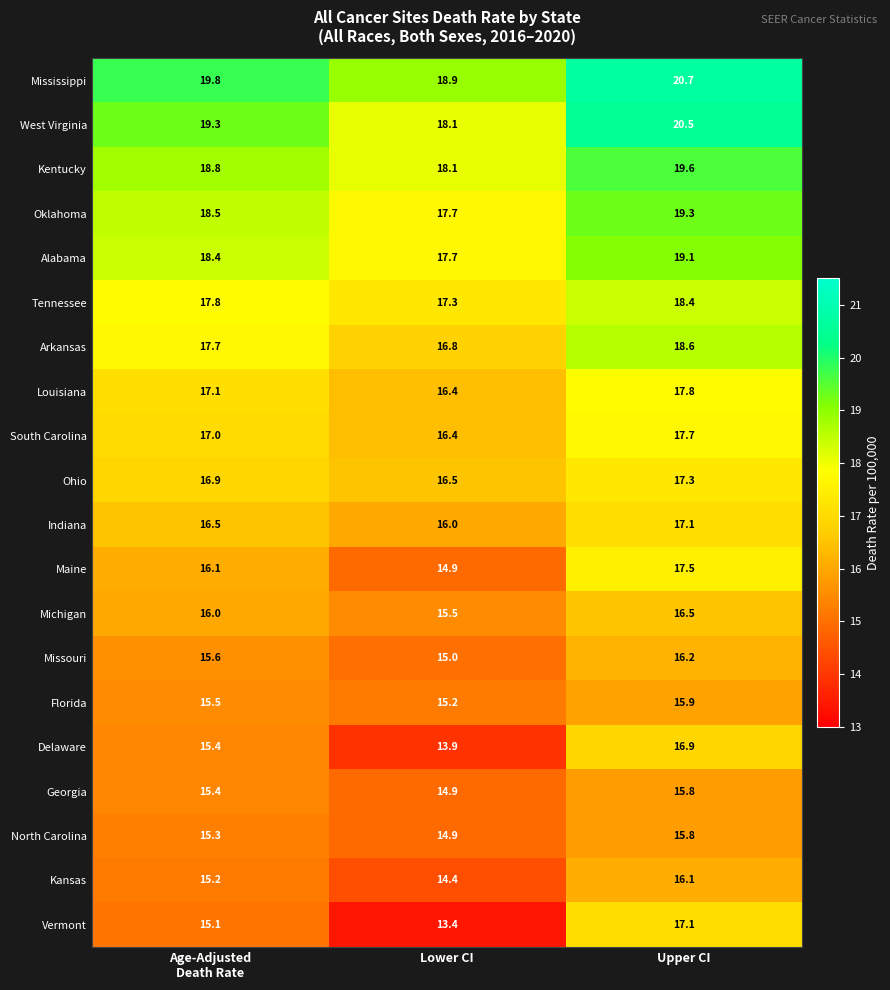

At how many categories does at least one series exceed 17?

3